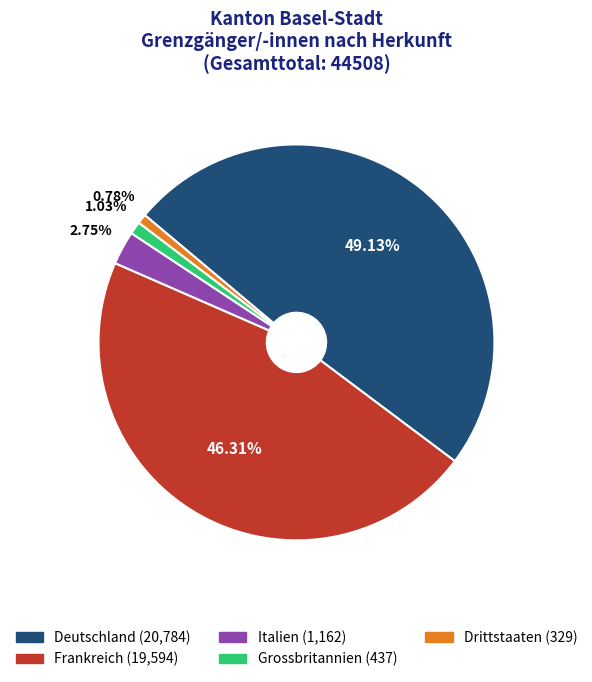

How many segments does this pie chart have?

5